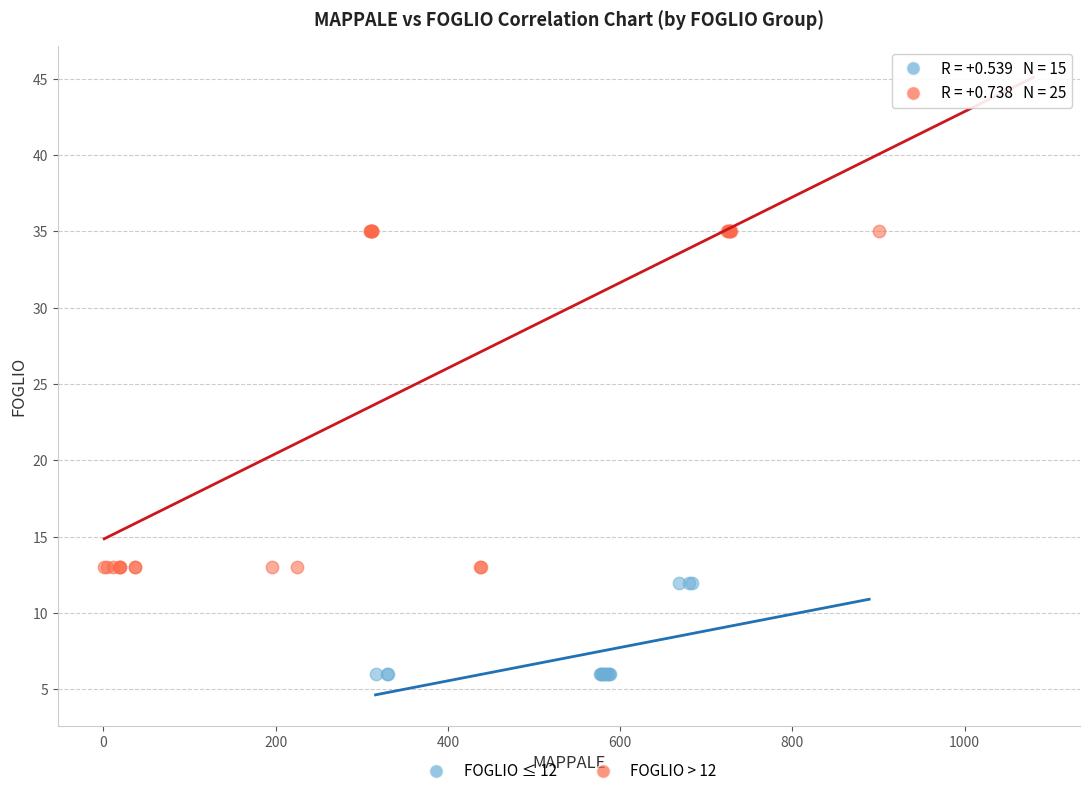

Which series has the largest Y range (max minus min)?

FOGLIO > 12